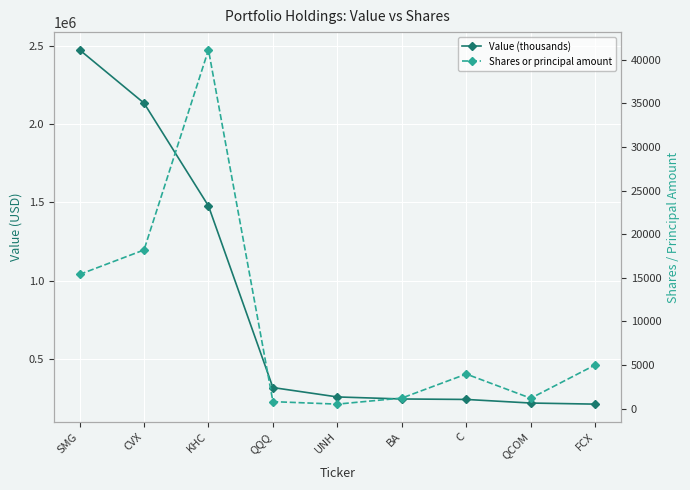

What is the spread (max minus min) of values at FCX?

204000